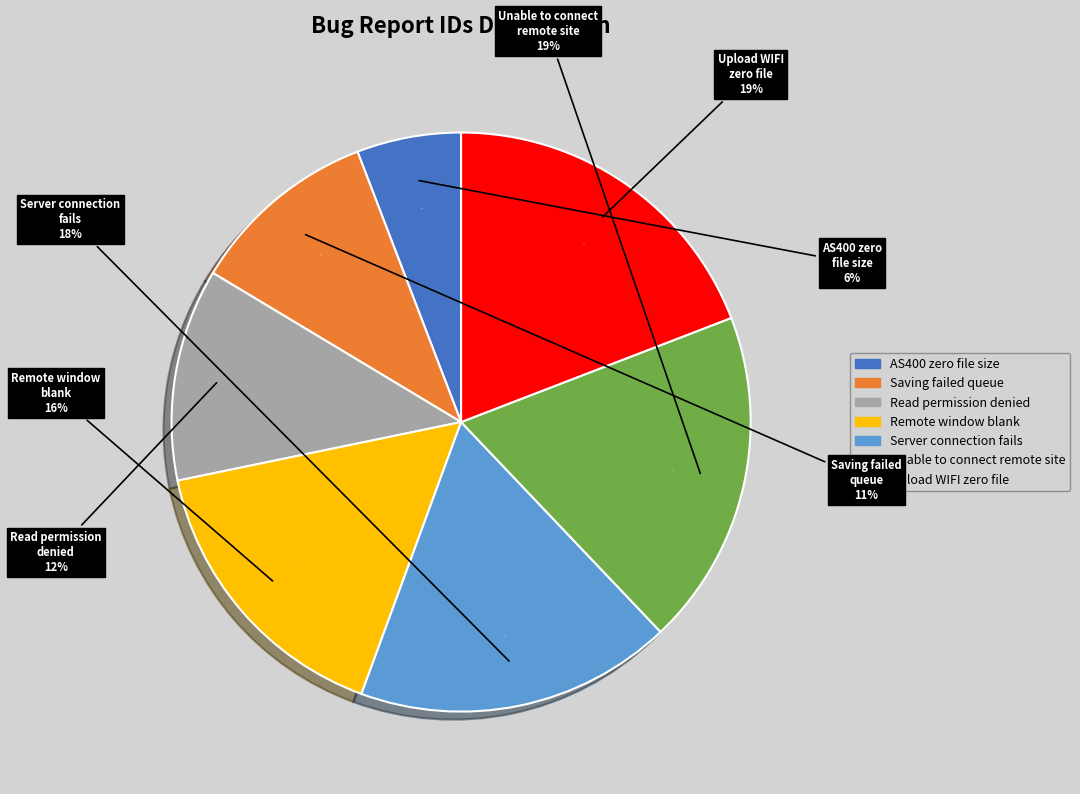

Does Read permission denied Truncates local file account for over 50% of the chart?

No